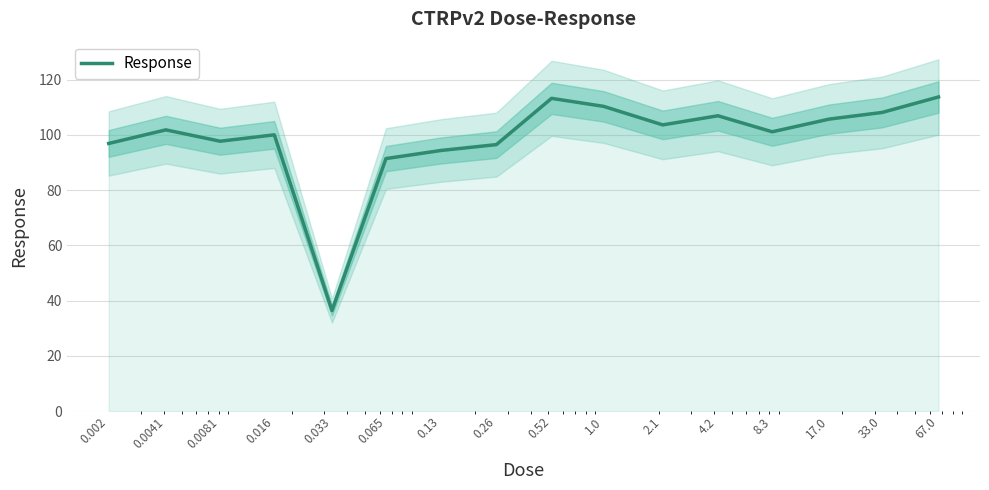

The chart shows a value of 54.4 at 0.065. True or false?

False